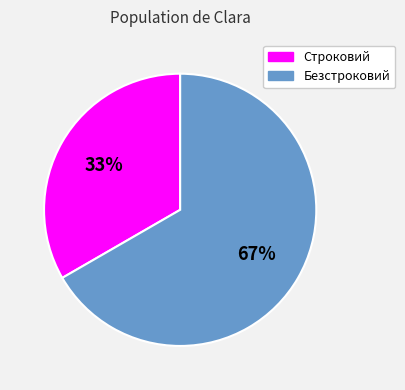

Does Строковий represent more than half of the total?

No